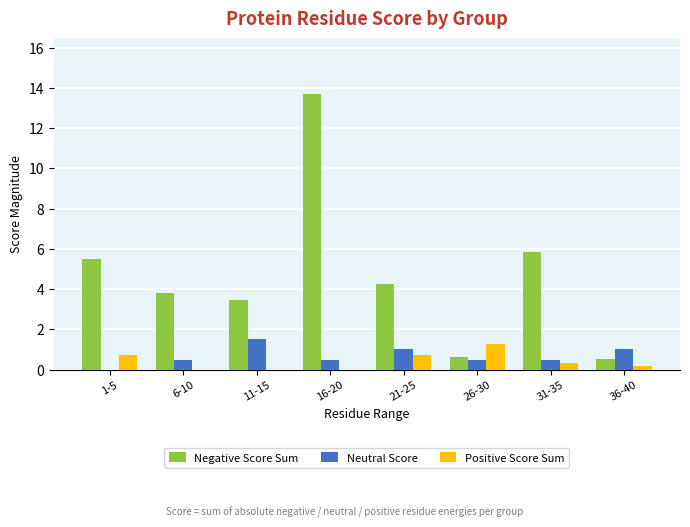

What is the maximum value for Positive Score Sum?

1.3